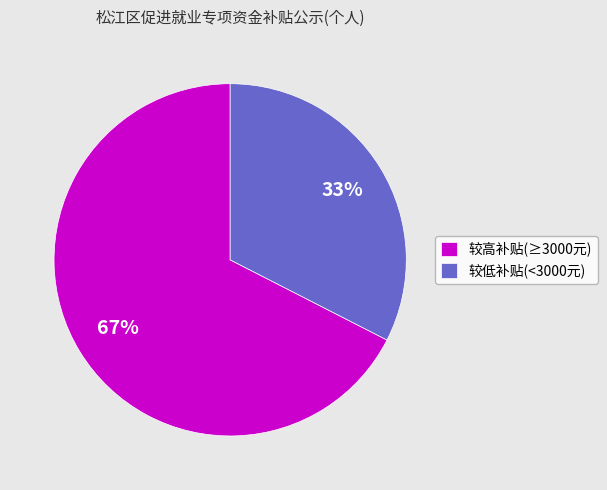

Which slice is the smallest?

较低补贴(<3000元)